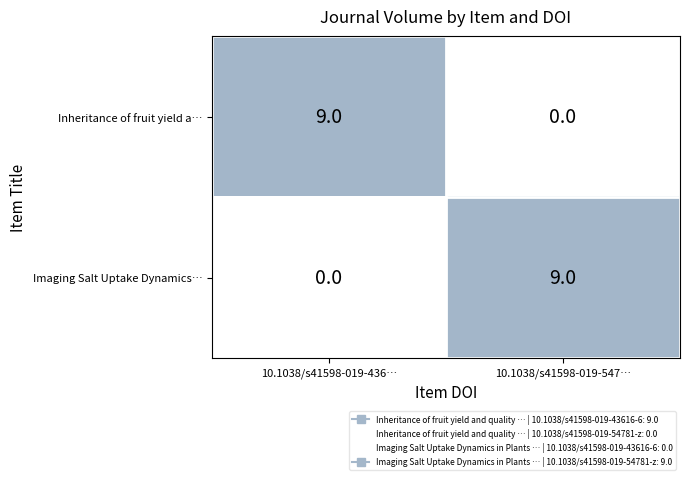

What is the sum of the Imaging Salt Uptake Dynamics… values at 10.1038/s41598-019-547… and 10.1038/s41598-019-436…?

9